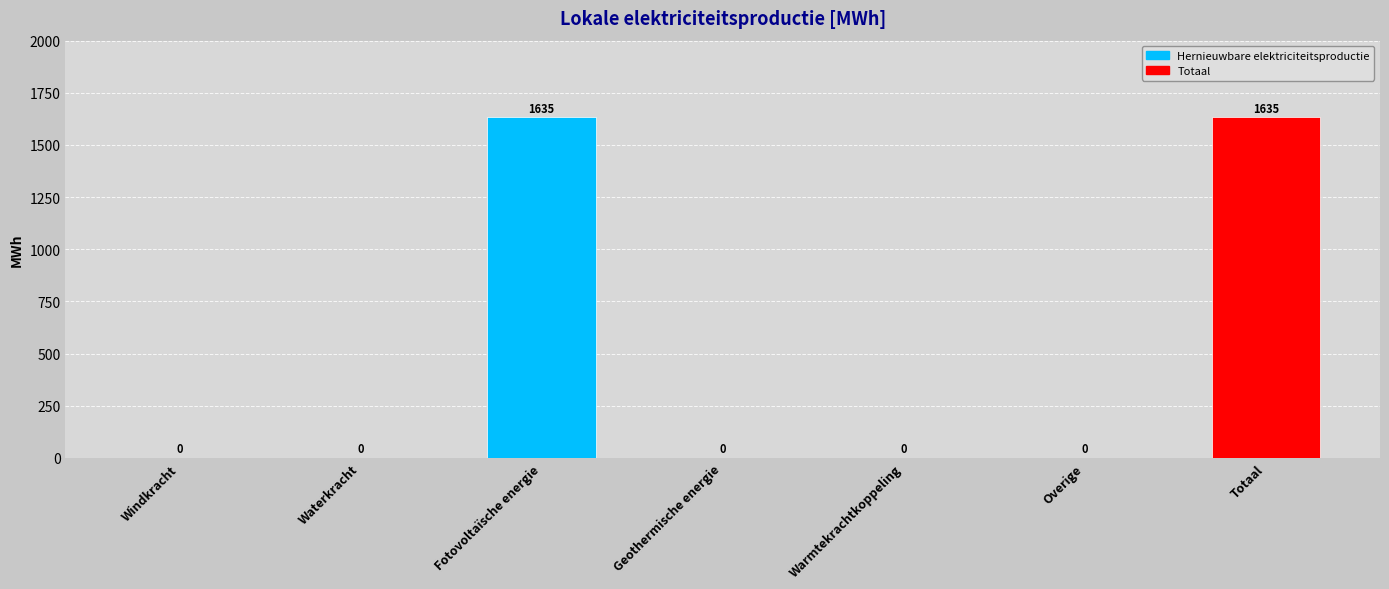

Between Waterkracht and Fotovoltaïsche energie, which is larger?

Fotovoltaïsche energie